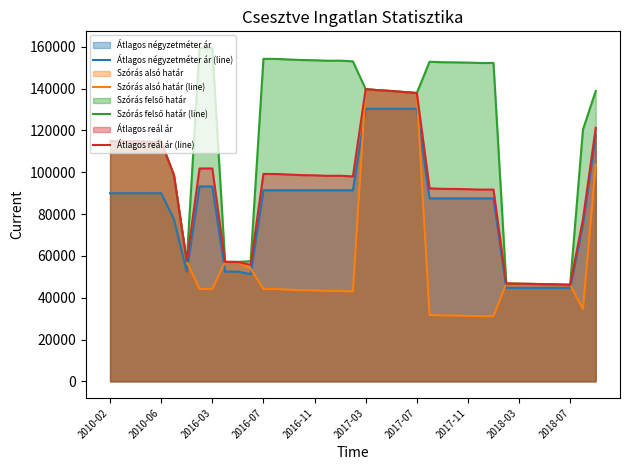

What is the total value across all series at 2010-06?

433812